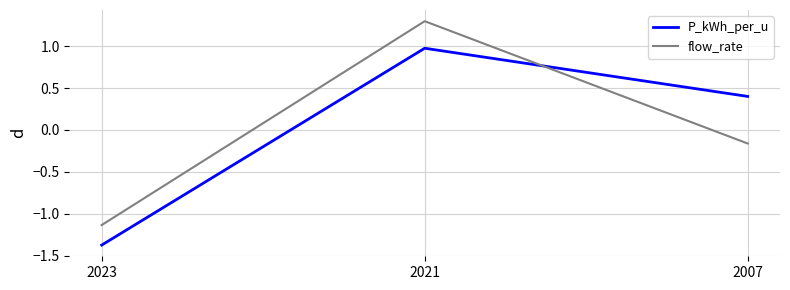

Is this an area chart (filled region under the line)?

No